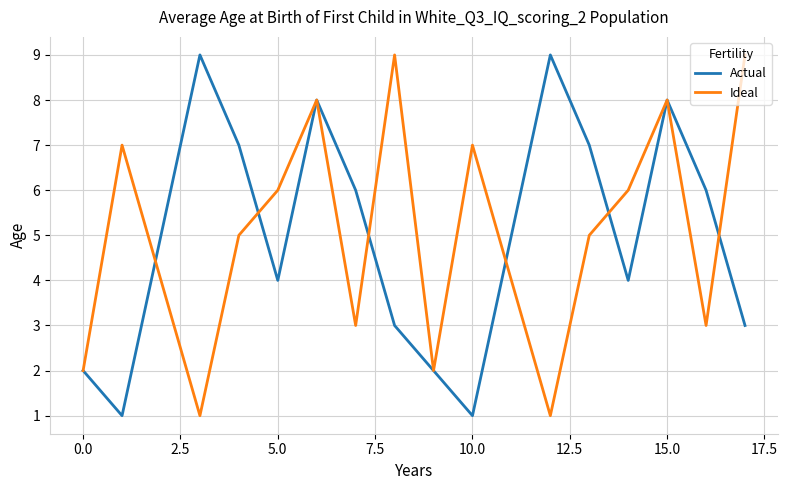

What is the greatest value displayed?

9